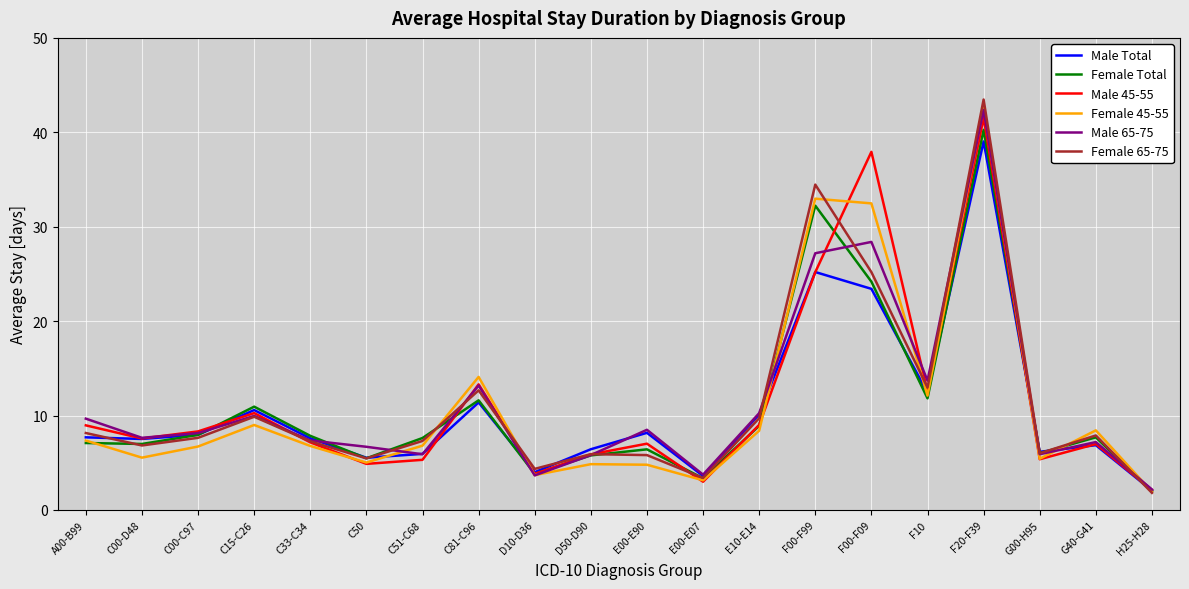

What value does the Male 65-75 series have at C15-C26?

10.0